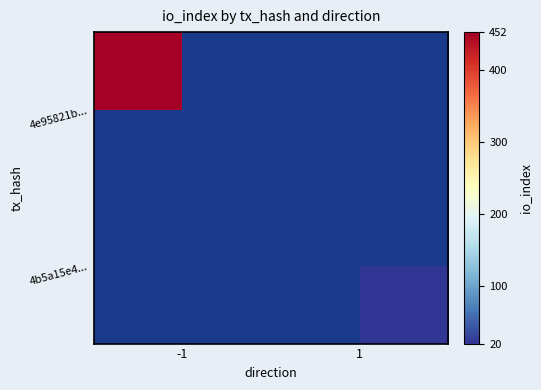

How many values in 4b5a15e4... are above zero?

1